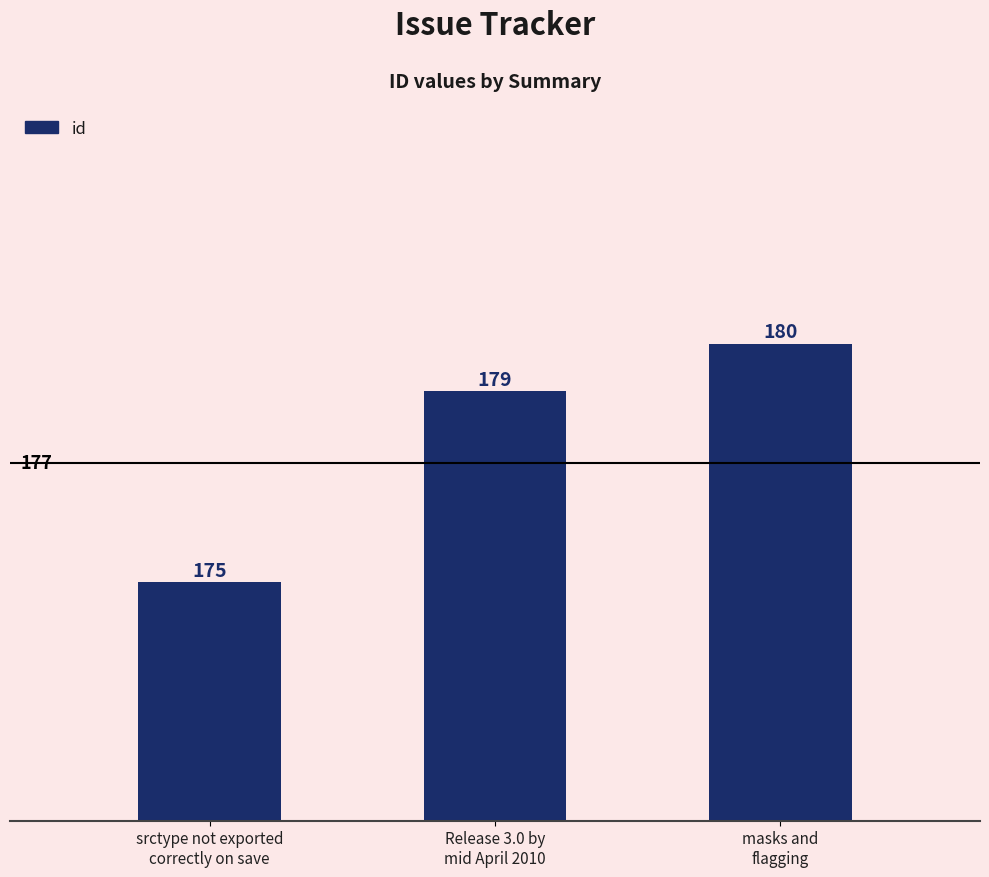

The value at masks and
flagging is 180. True or false?

True